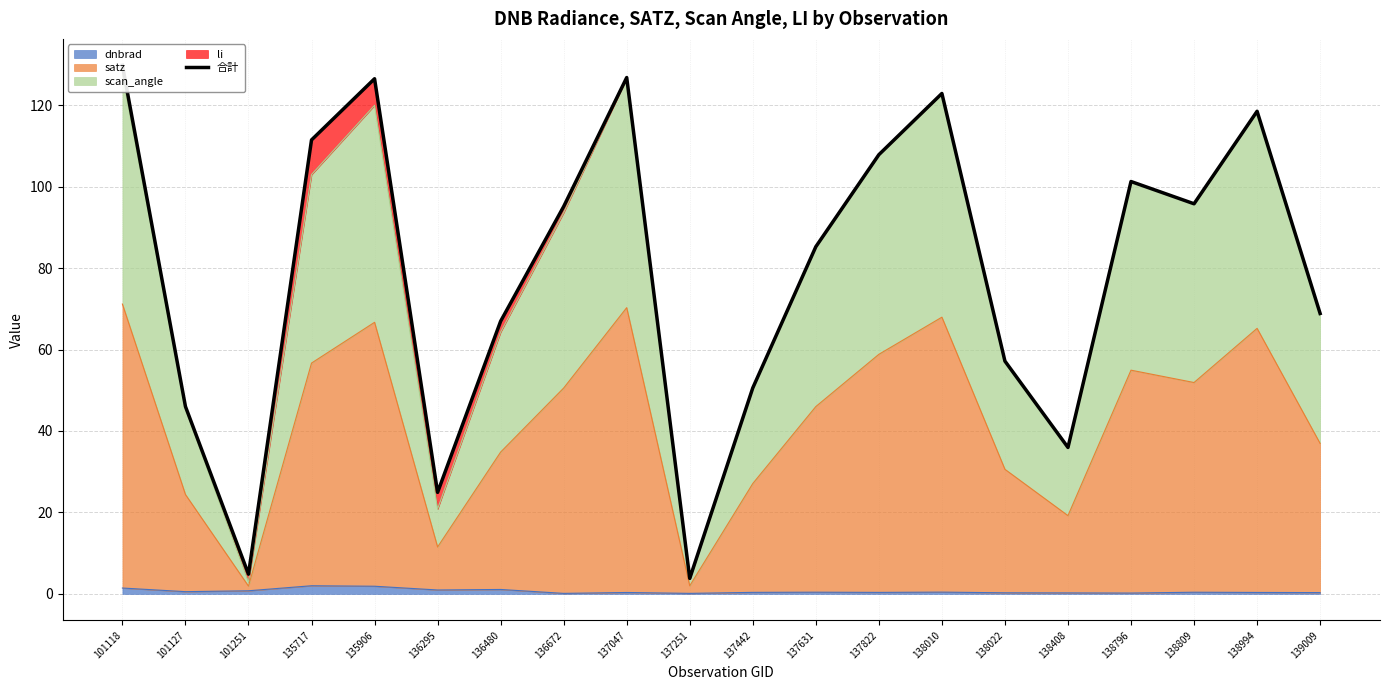

At which category does the data reach its first local valley?

101251